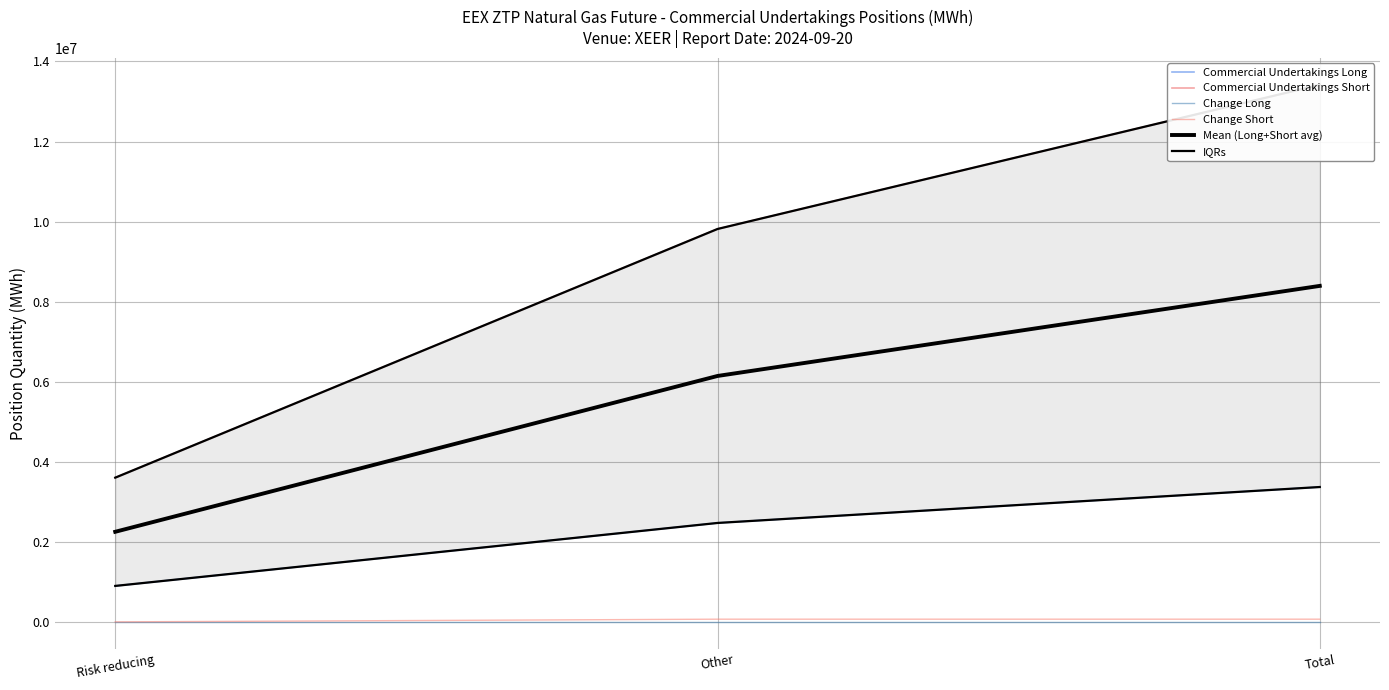

Does the chart display data point markers on the line(s)?

No